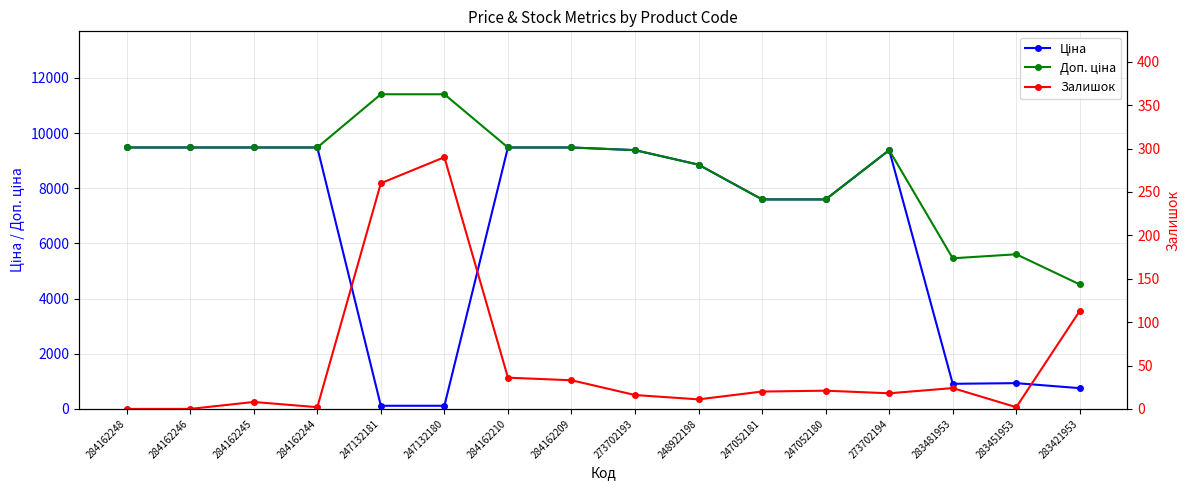

Which has a higher value, 284162245 or 247052180?

284162245